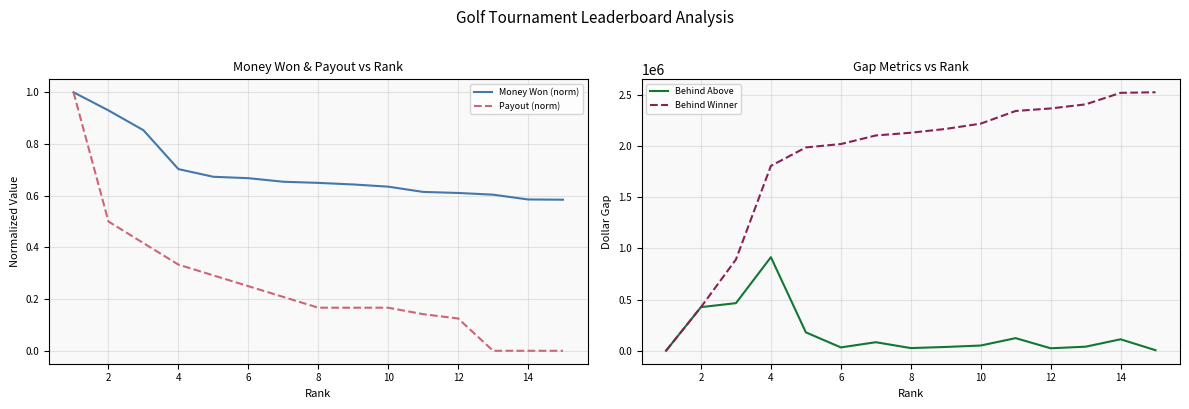

True or false: Behind Winner and Behind Above intersect in this chart.

False